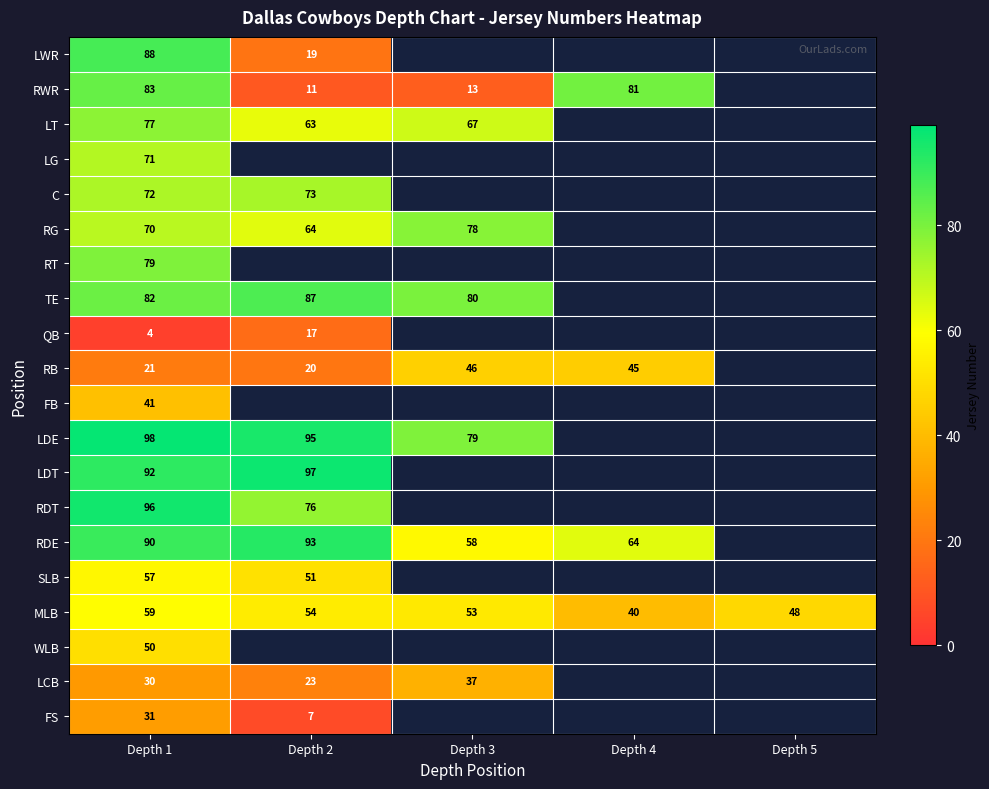

The value of RB at Depth 1 is 21. True or false?

True